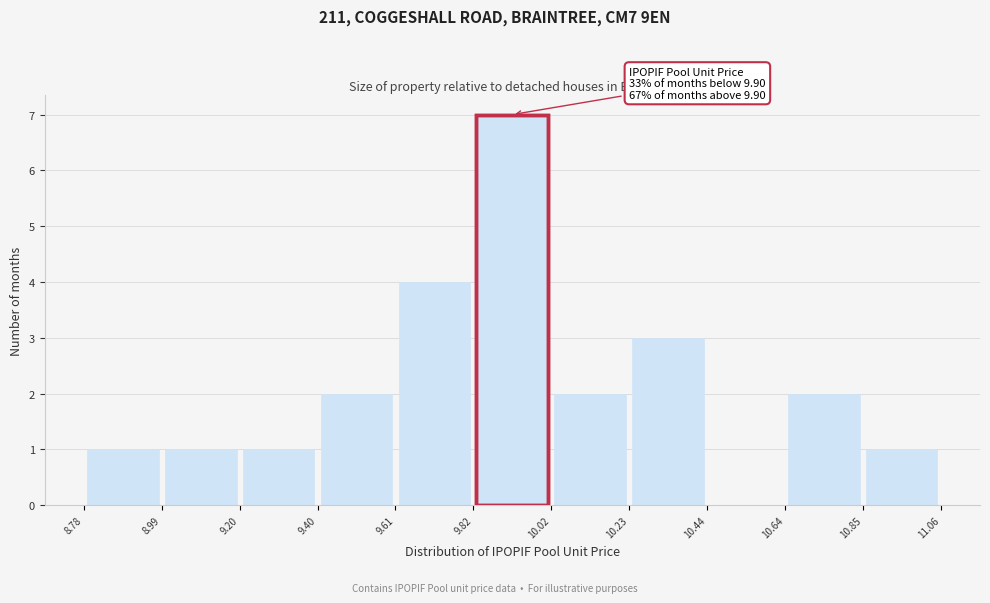

Over which range of the x-axis is the bar tallest?

9.82 to 10.02